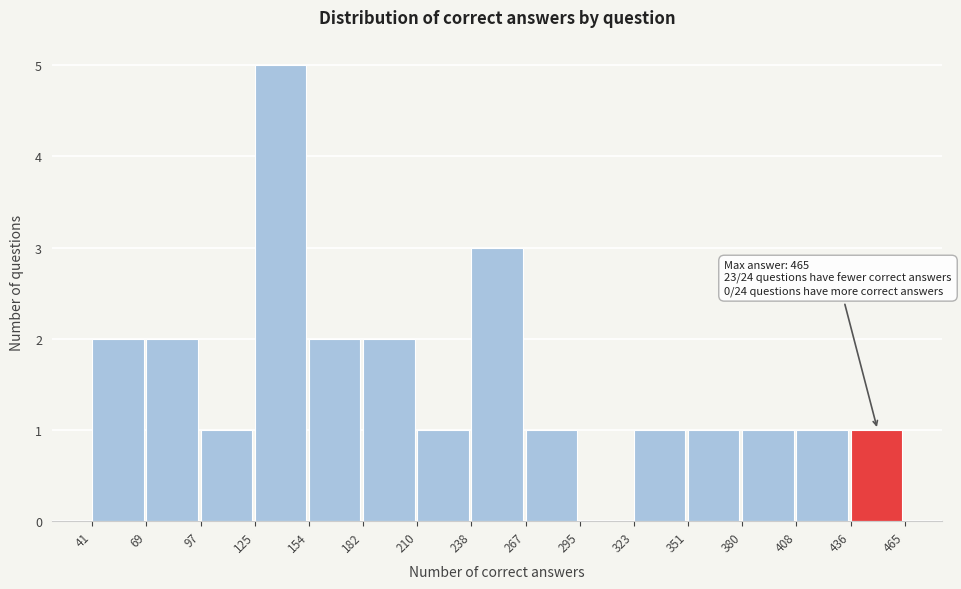

Which range on the x-axis has the tallest bar?

125 to 154